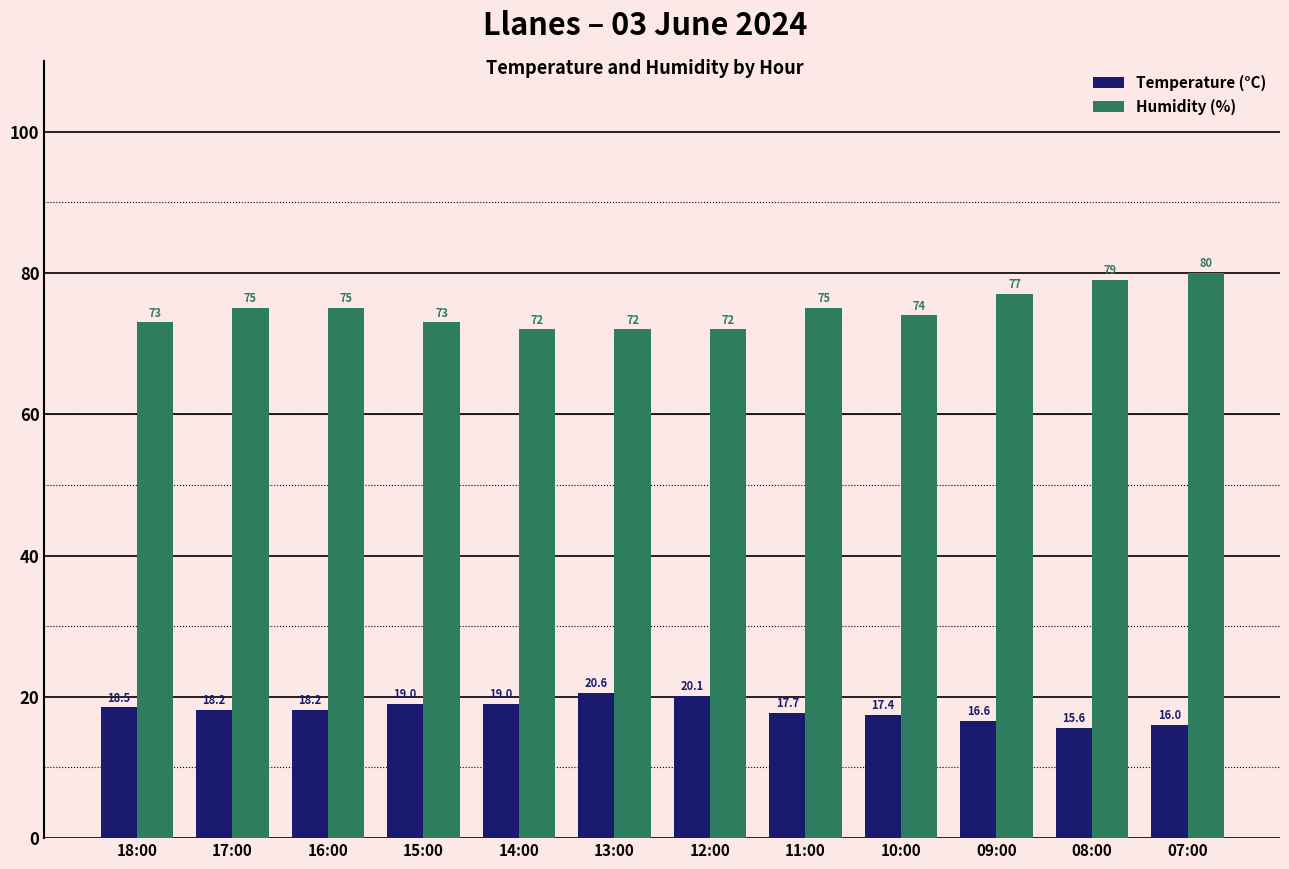

What is the sum of all Temperature (°C) values?

216.9